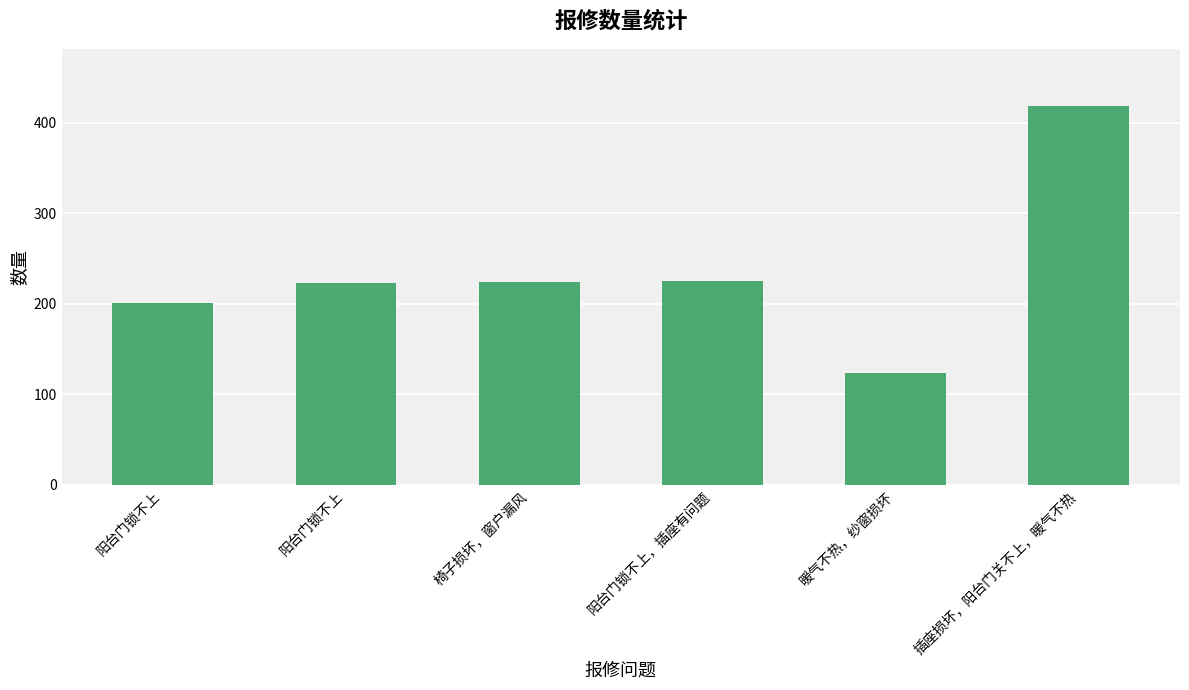

How many data points does each series have?

6